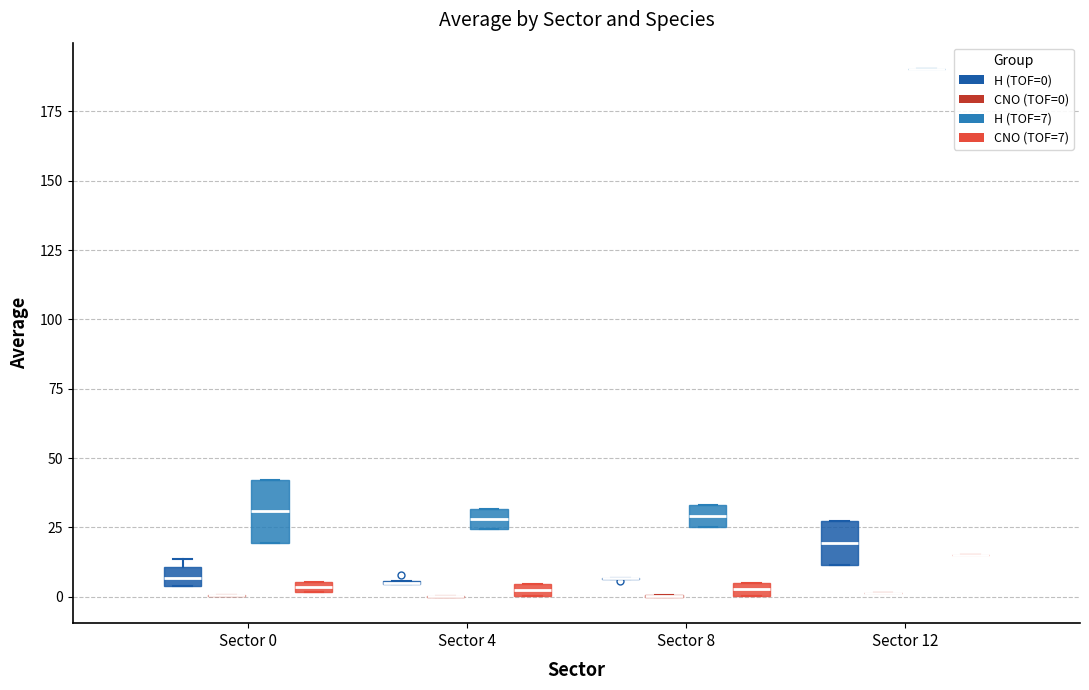

Which box is the tallest, from its lower edge to its upper edge?

Sector 0 (H (TOF=7))